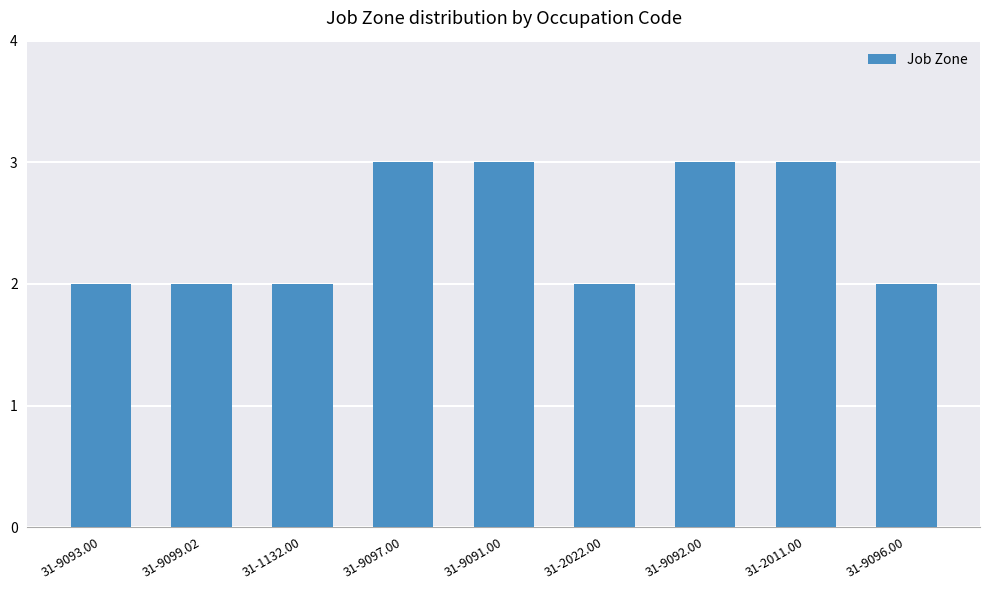

What is the value of the 1st bar from the left?

2